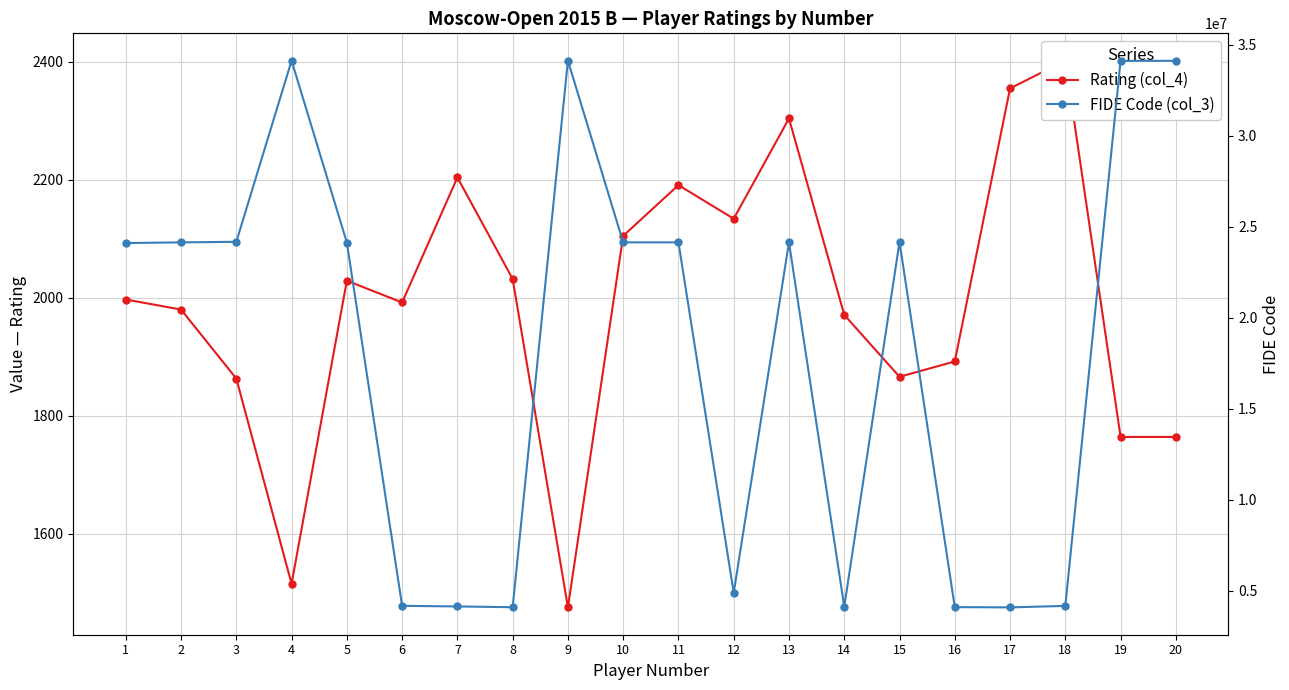

How many interior local valleys does the FIDE Code (col_3) series have?

5